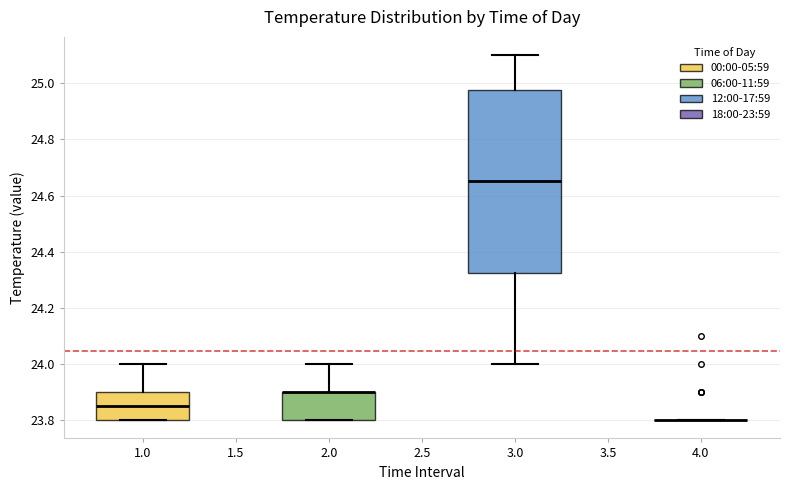

Reading left to right, transcribe this box plot: for each box, give where its median line is, the range the box spans, and where its two whiskers end, as read against the y-axis. The values are not printed on the chart, so give them approximately, as read against the axis.

1.0: median 23.86, box 23.80 to 23.90, whiskers 23.80 to 24.00
2.0: median 23.90 (drawn on the box's upper edge), box 23.80 to 23.90, whiskers 23.80 to 24.00
3.0: median 24.66, box 24.32 to 24.98, whiskers 24.00 to 25.10
4.0: box collapsed to a line at 23.80, whiskers 23.80 to 23.80